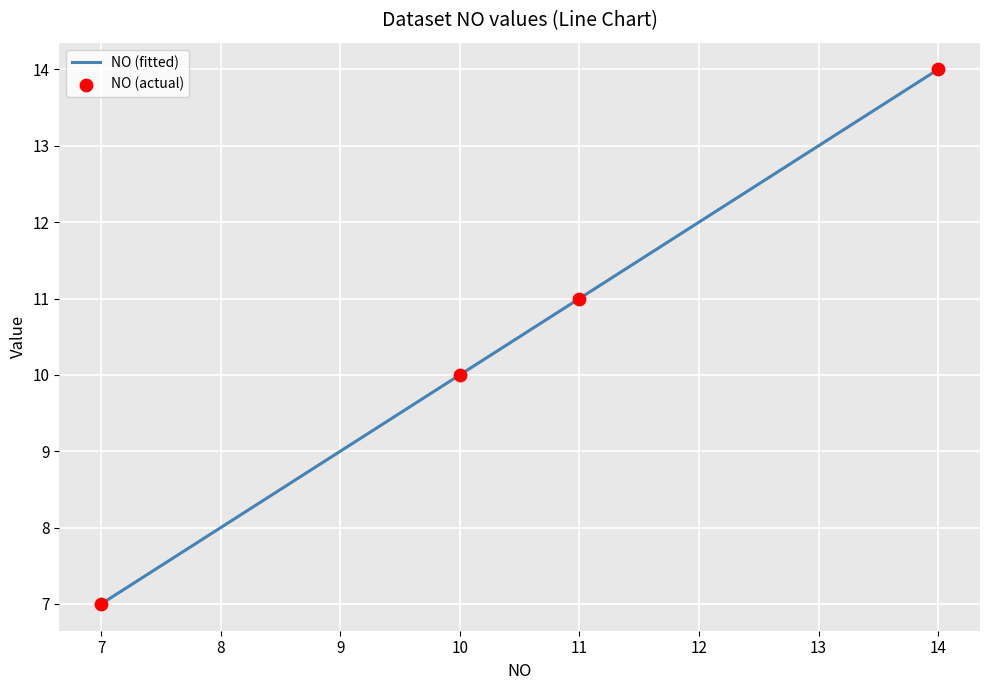

What is the minimum value for NO (fitted)?

7.0